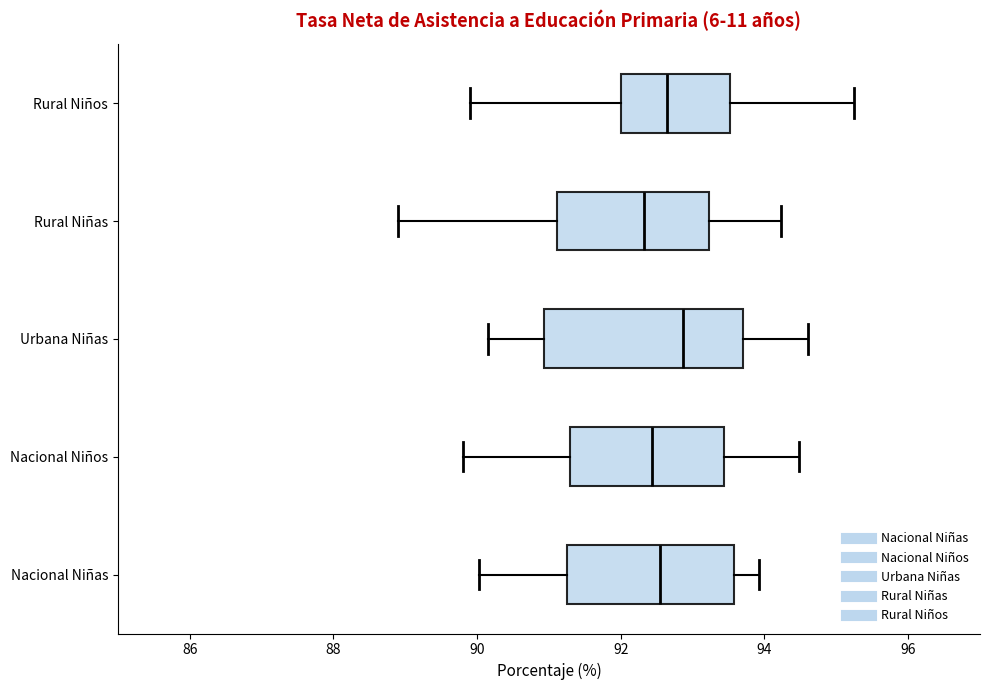

Reading bottom to top, transcribe this box plot: for each box, give where its median line is, the range the box spans, and where its two whiskers end, as read against the x-axis. The values are not printed on the chart, so give them approximately, as read against the axis.

Nacional Niñas: median 92.6, box 91.2 to 93.6, whiskers 90.0 to 94.0
Nacional Niños: median 92.4, box 91.2 to 93.4, whiskers 89.8 to 94.4
Urbana Niñas: median 92.8, box 91.0 to 93.8, whiskers 90.2 to 94.6
Rural Niñas: median 92.4, box 91.2 to 93.2, whiskers 89.0 to 94.2
Rural Niños: median 92.6, box 92.0 to 93.6, whiskers 90.0 to 95.2